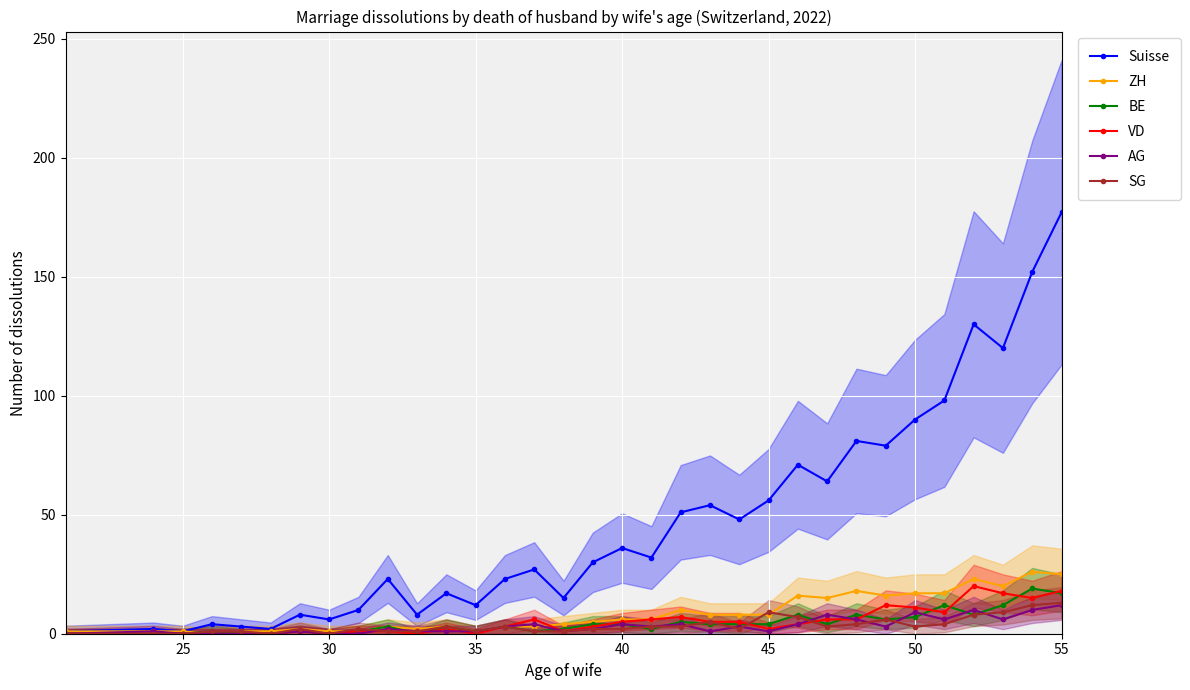

What is the highest value of the BE series?

19